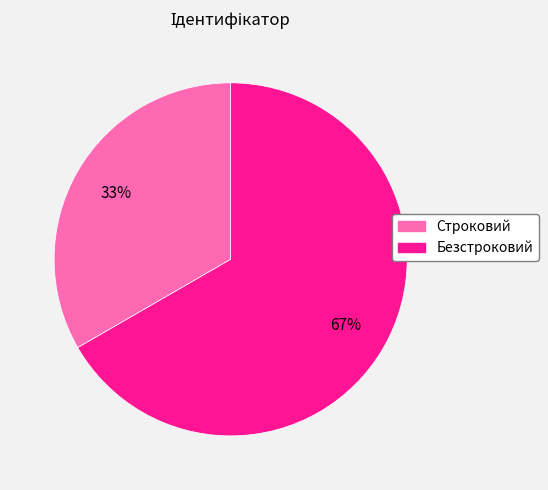

How many slices are in this pie chart?

2